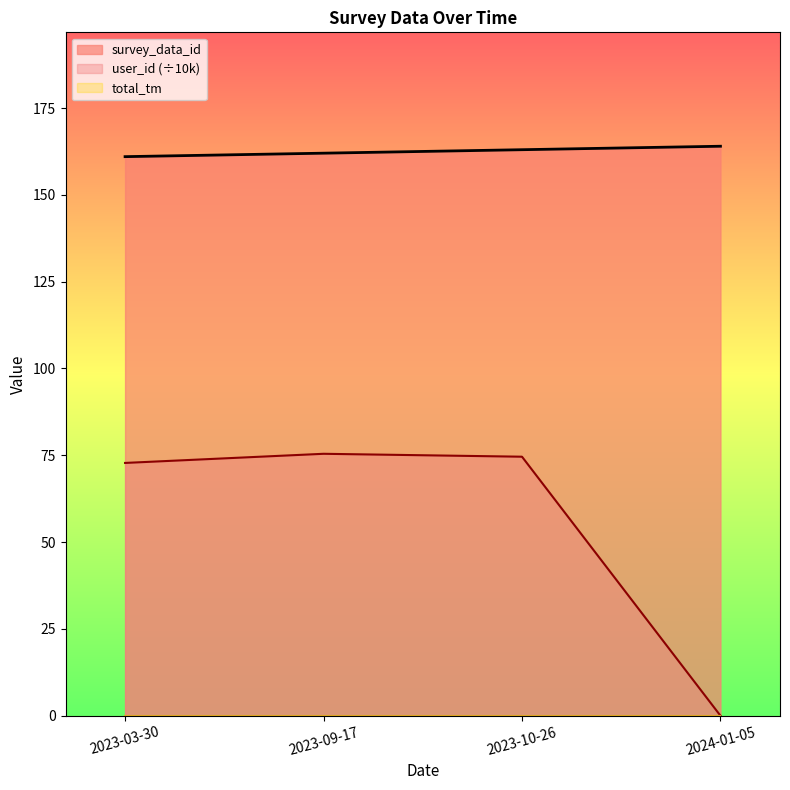

True or false: user_id and survey_data_id cross at least once.

False